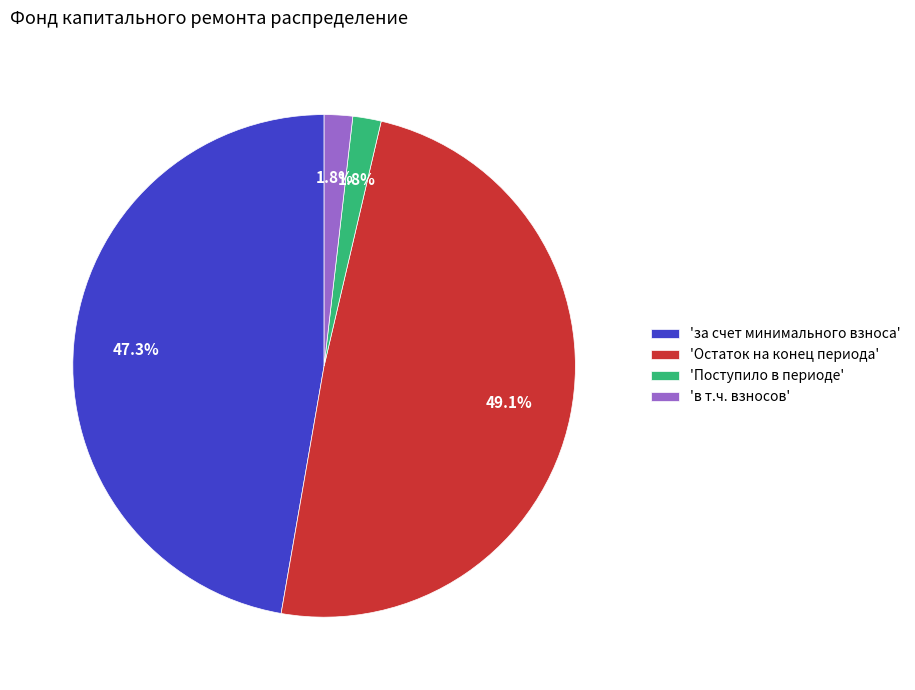

Which category has the biggest portion of the pie?

'Остаток на конец периода'